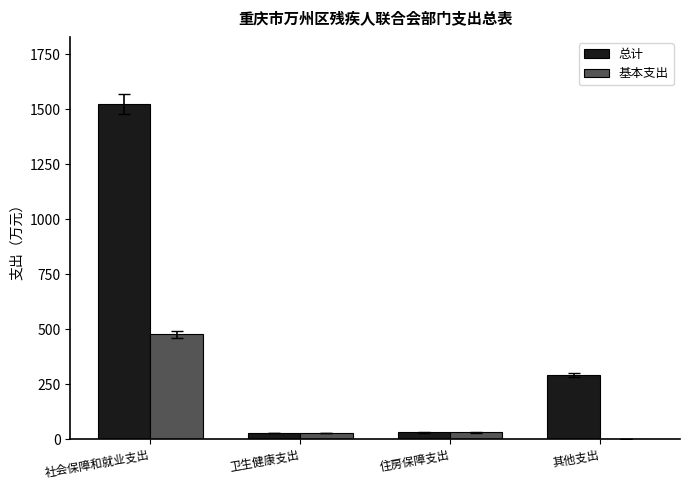

Which series changed the most between 社会保障和就业支出 and 卫生健康支出?

总计